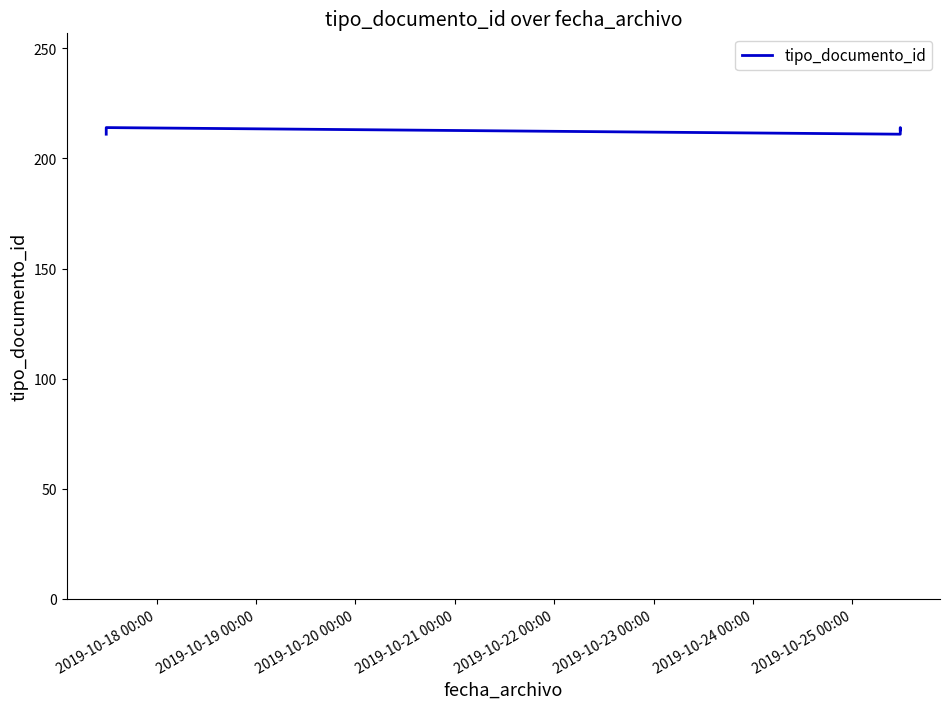

What is the maximum value shown in the chart?

214